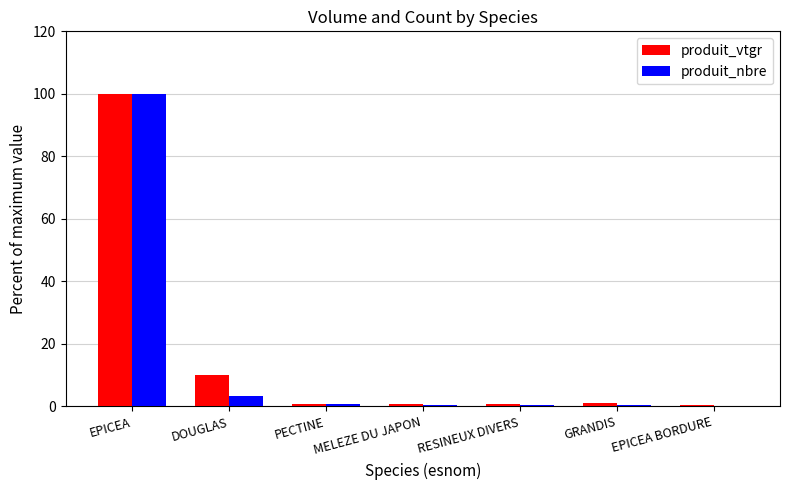

Which series has the widest spread of values?

produit_nbre